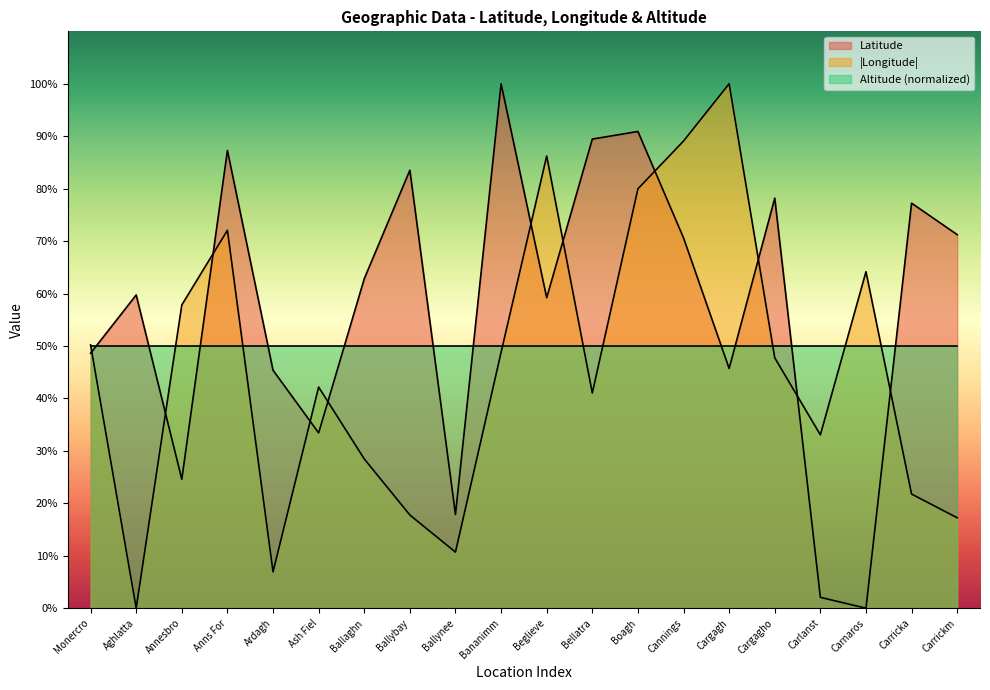

In Latitude, how many points are lower than both neighbors (excluding endpoints)?

6